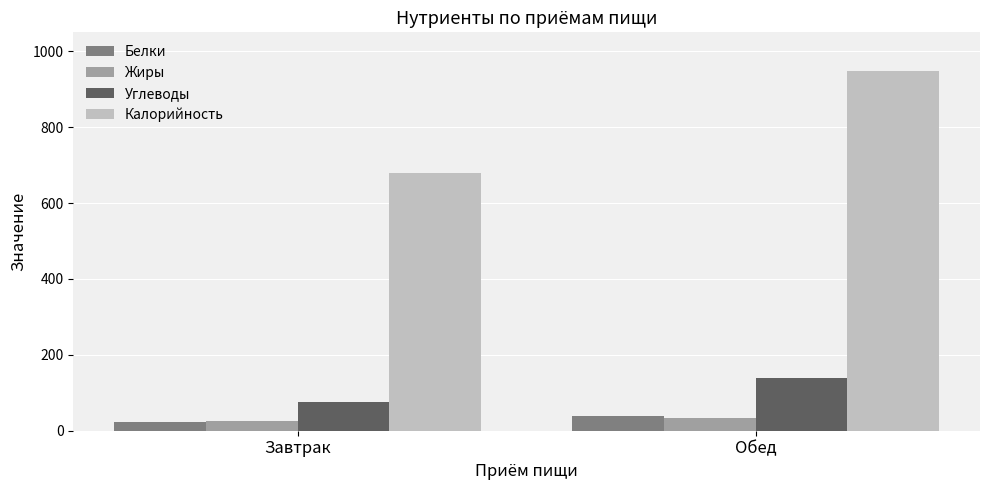

Which series has the largest total across all categories?

Калорийность